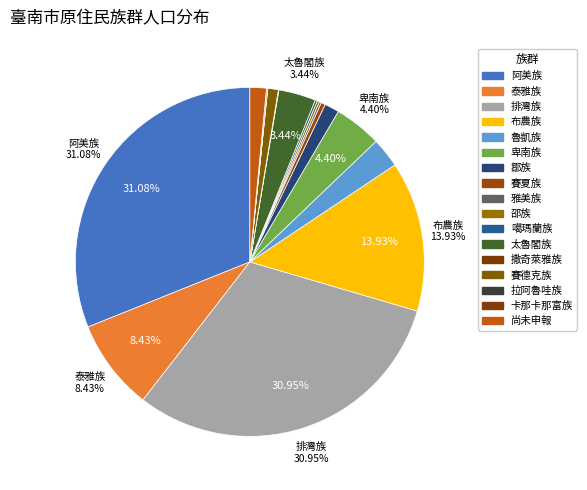

To the nearest percent, what percentage of the pie is 賽德克族?

1%